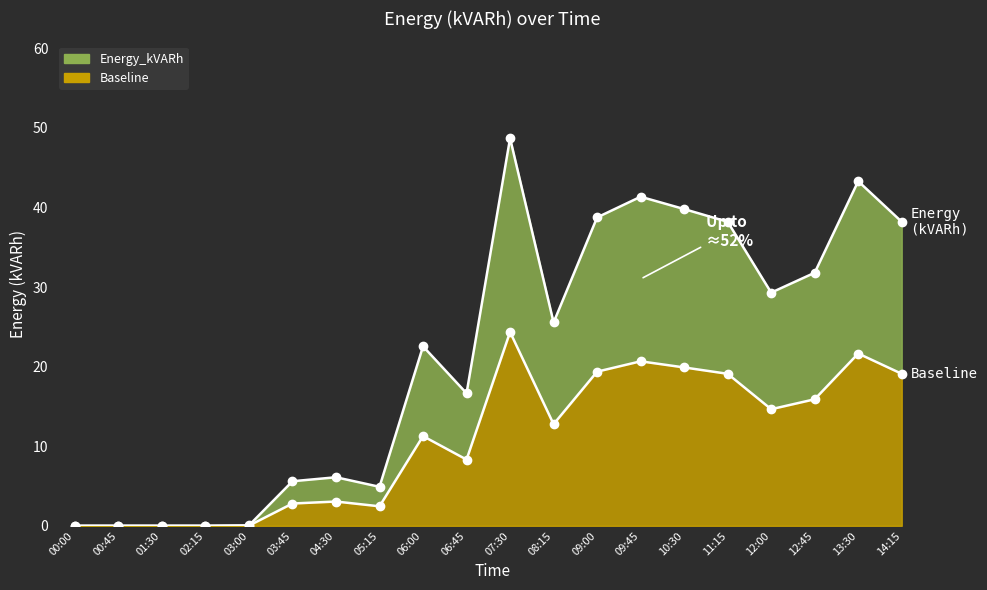

The Baseline series shows 24.4 at 07:30. True or false?

True